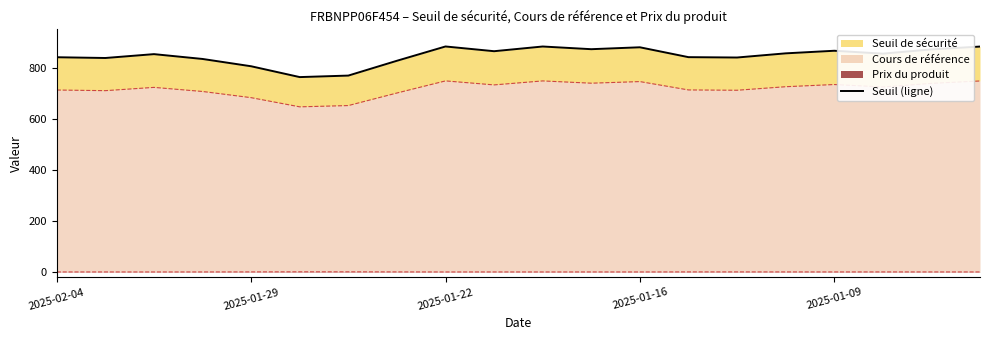

How many points are higher than both their immediate neighbors (excluding endpoints)?

5